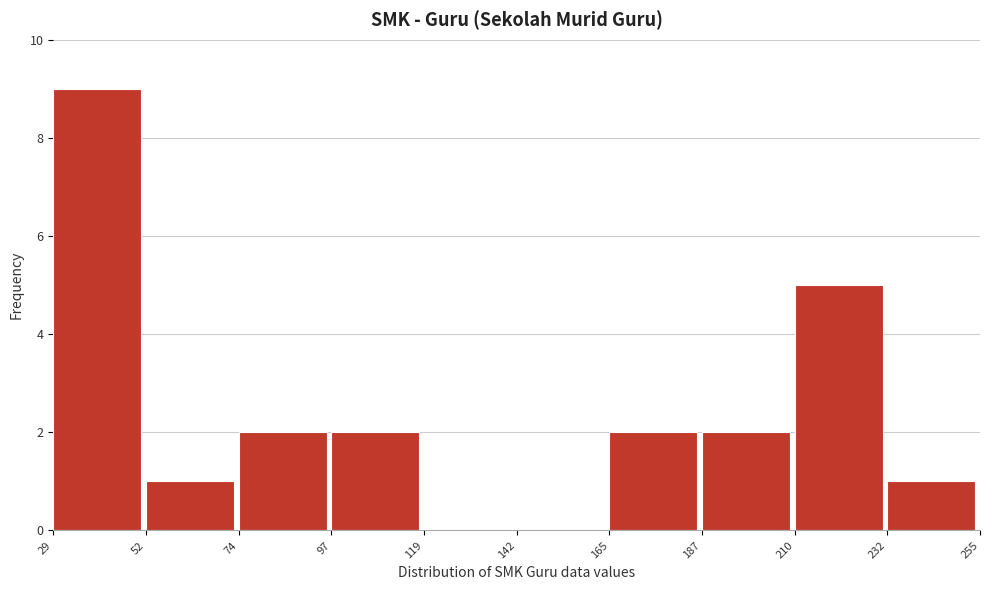

How tall is the bar that spans 187 to 210 on the x-axis? The values are not printed on the chart, so give them approximately, as read against the axis.

2